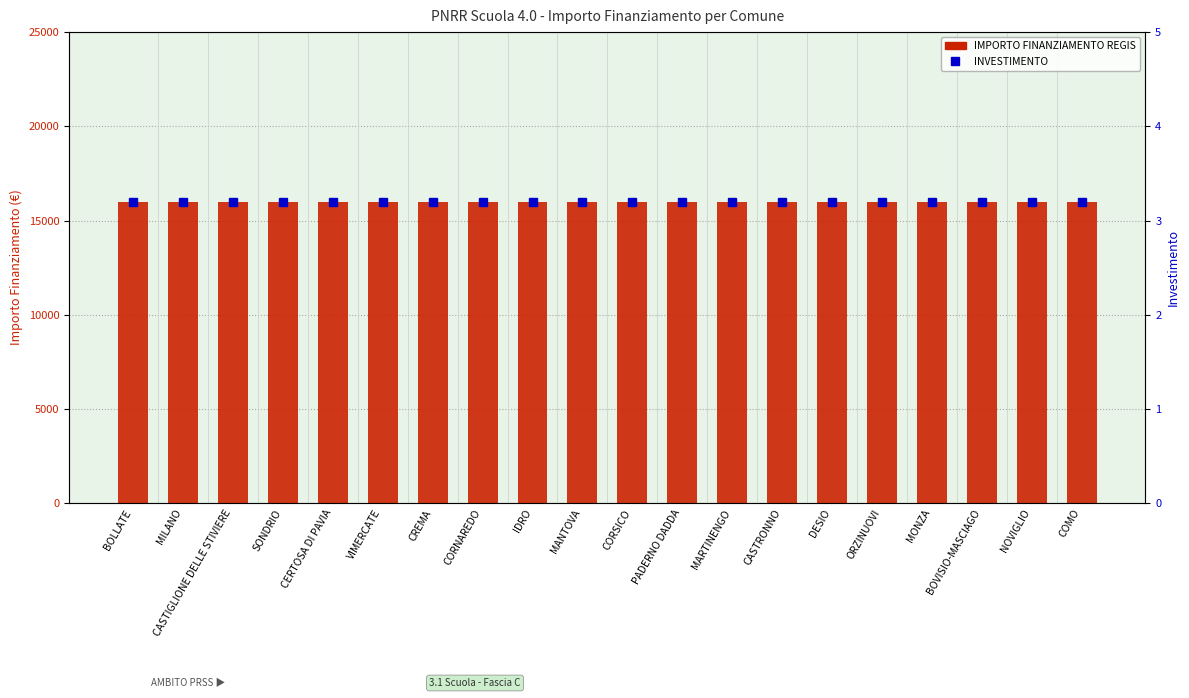

Which label corresponds to the largest value in the chart?

BOLLATE